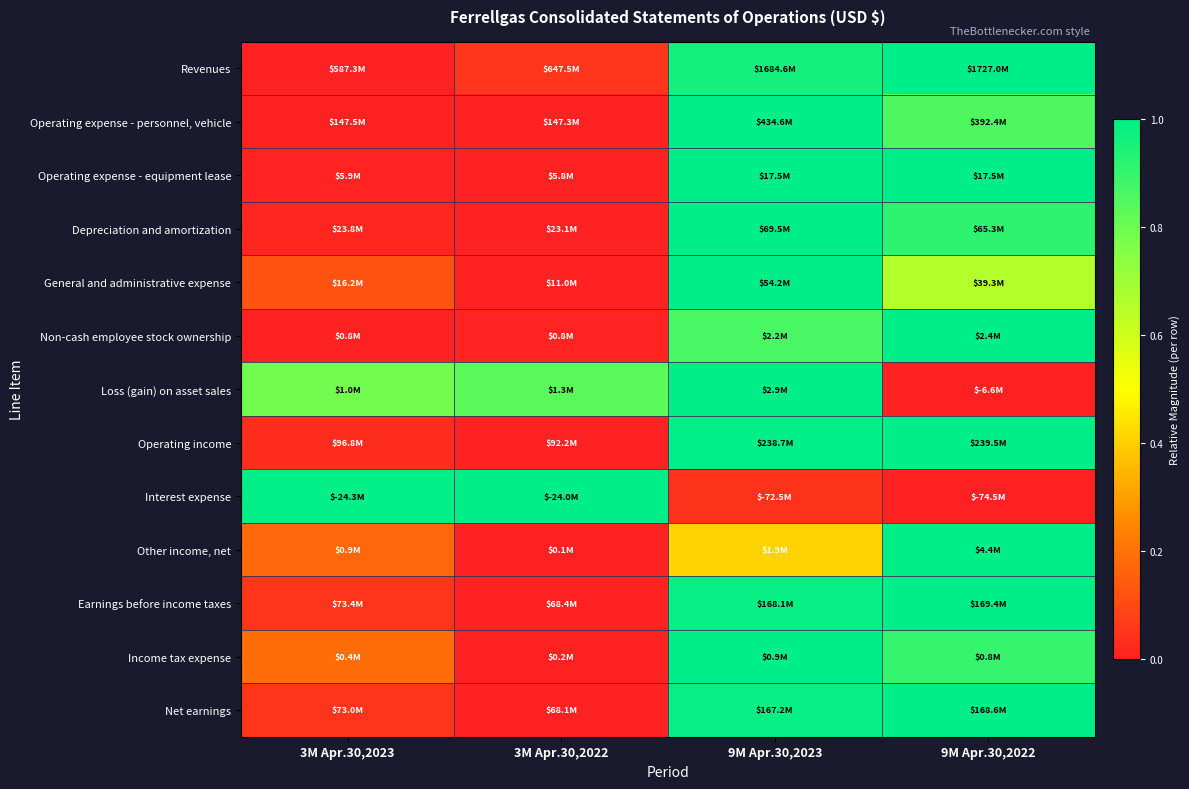

How many series are shown in this chart?

13